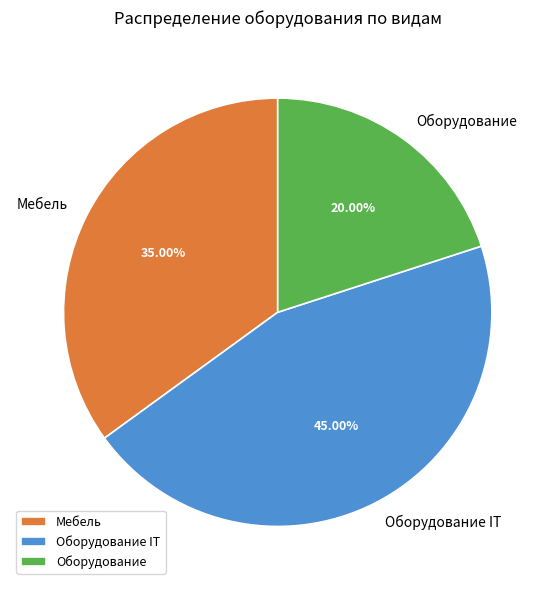

The Оборудование slice represents 27% of the pie. True or false?

False